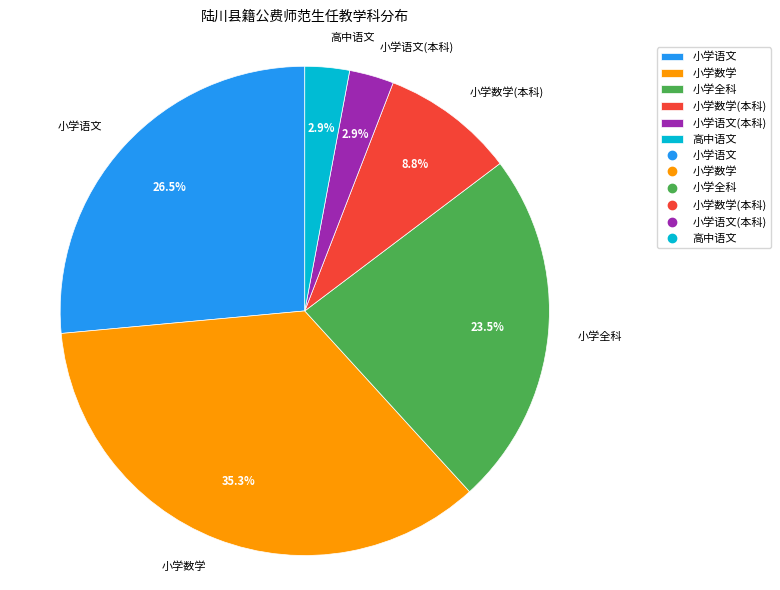

To the nearest percent, what is the average slice percentage?

17%